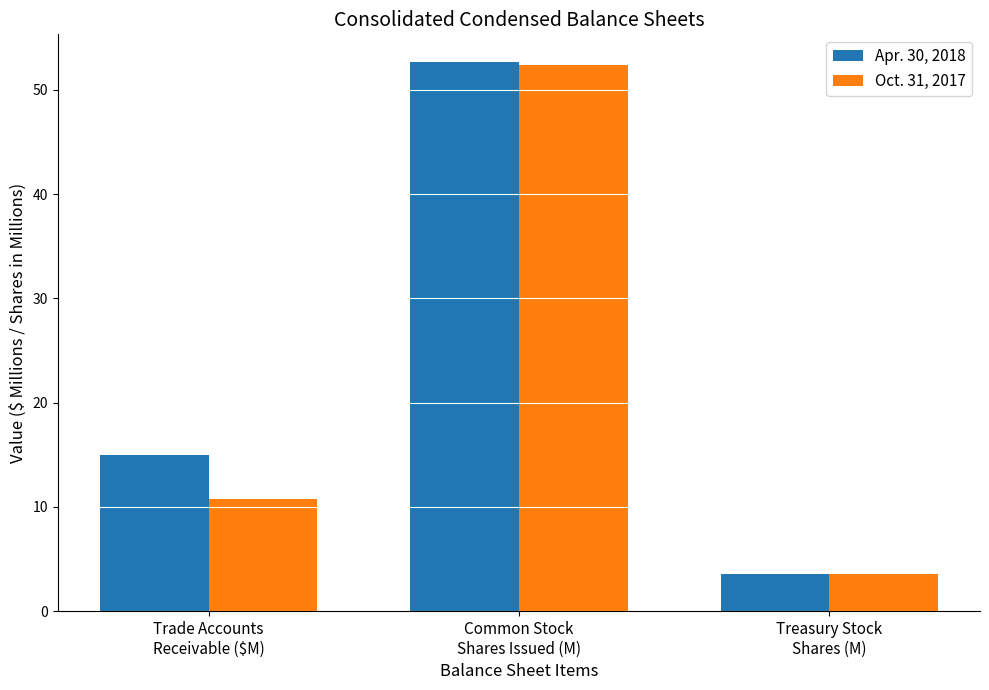

Which series changed the most between Trade Accounts
Receivable ($M) and Treasury Stock
Shares (M)?

Apr. 30, 2018